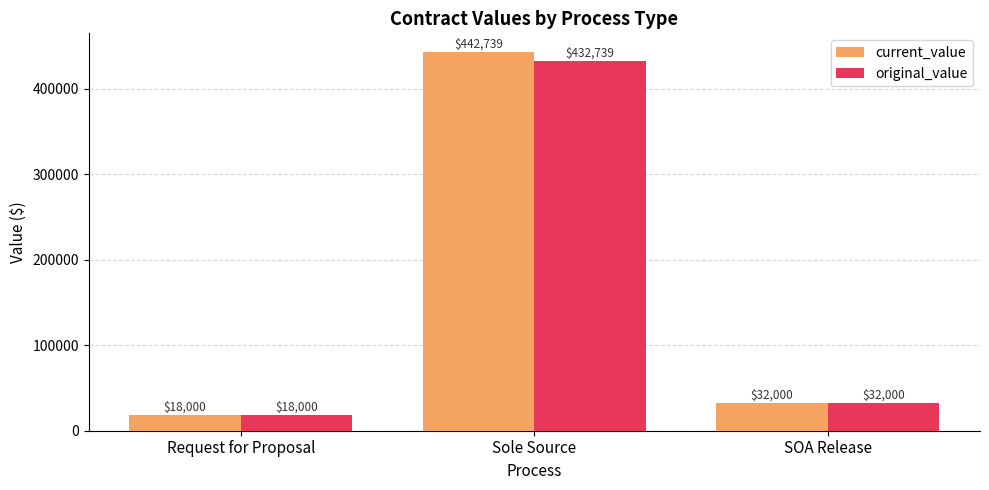

What is the value of the current_value bar at the 2nd from the left?

442738.6